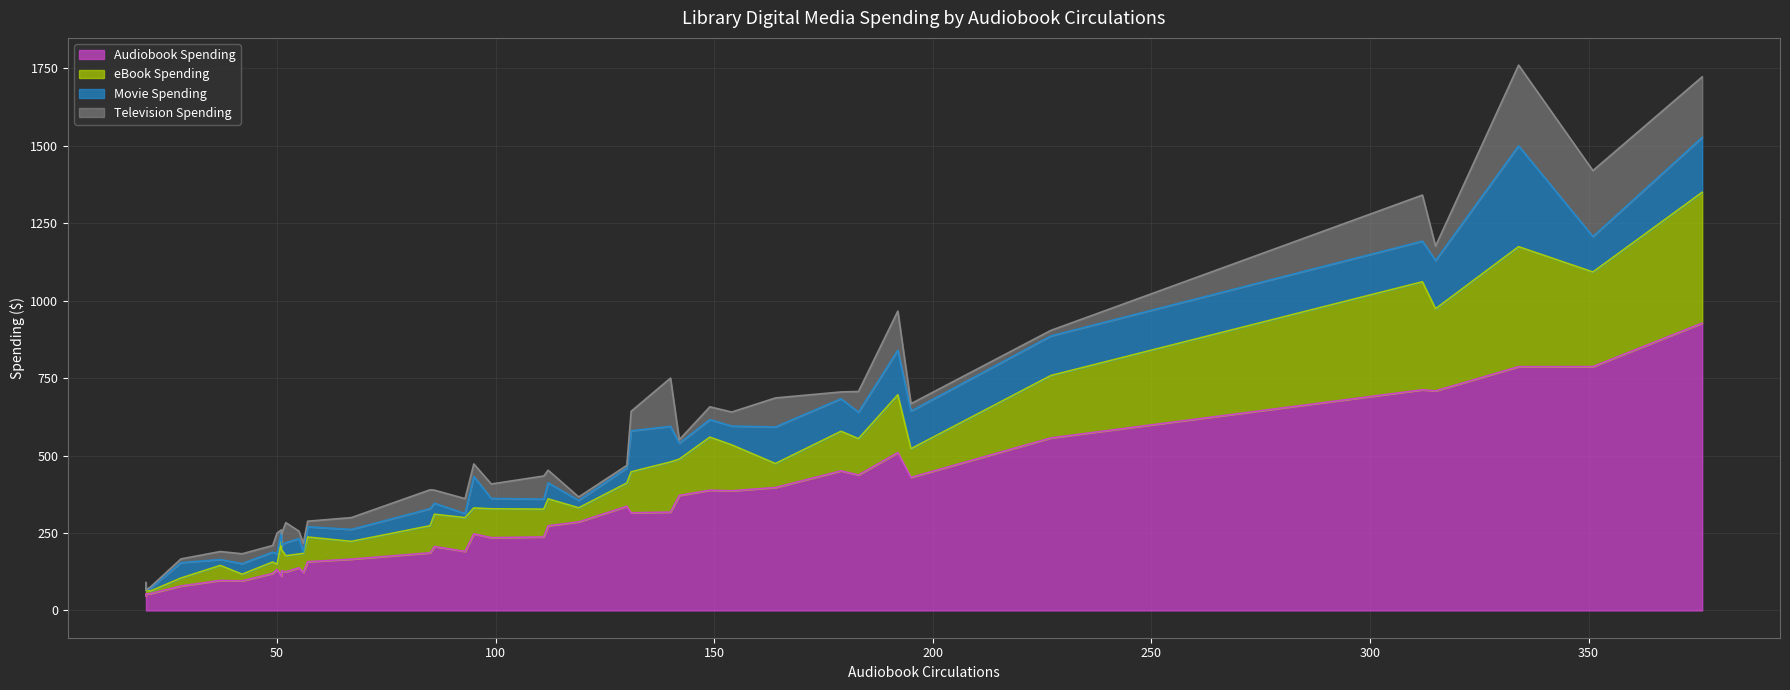

What is the minimum value for eBook Spending?

8.1